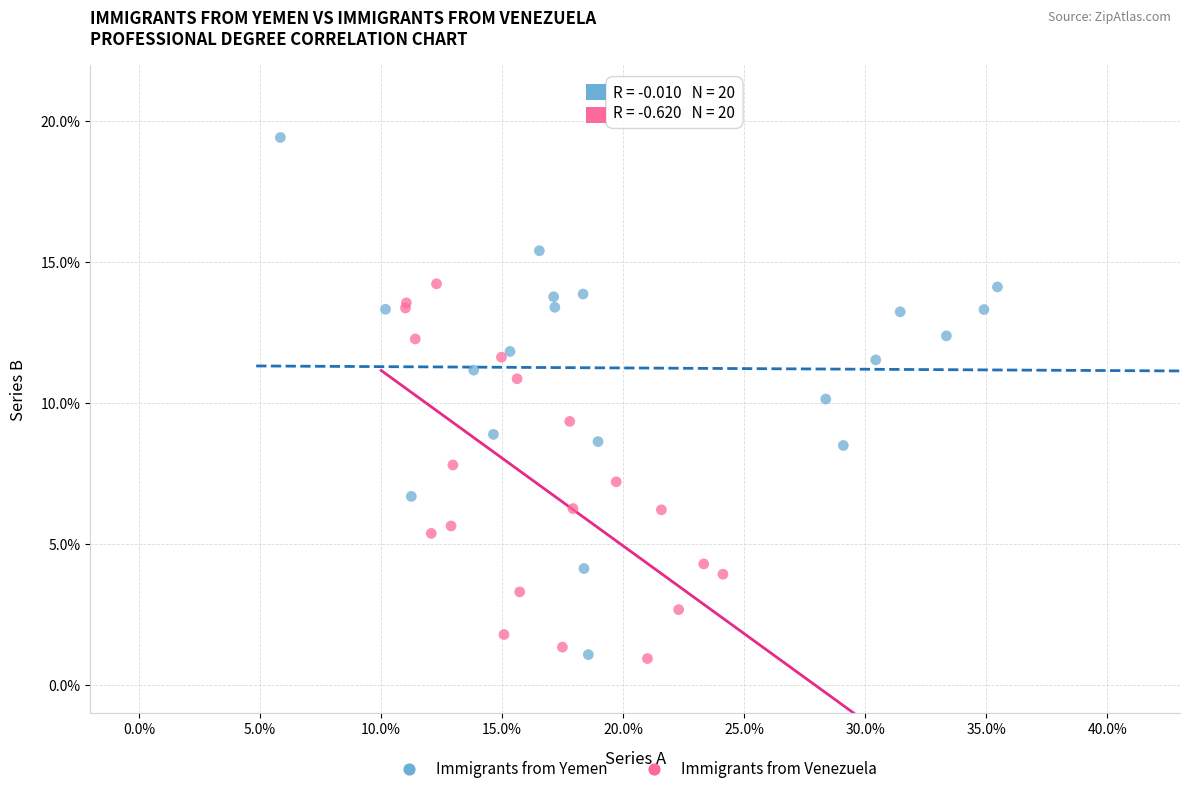

Which series reaches the maximum Y coordinate?

Immigrants from Yemen